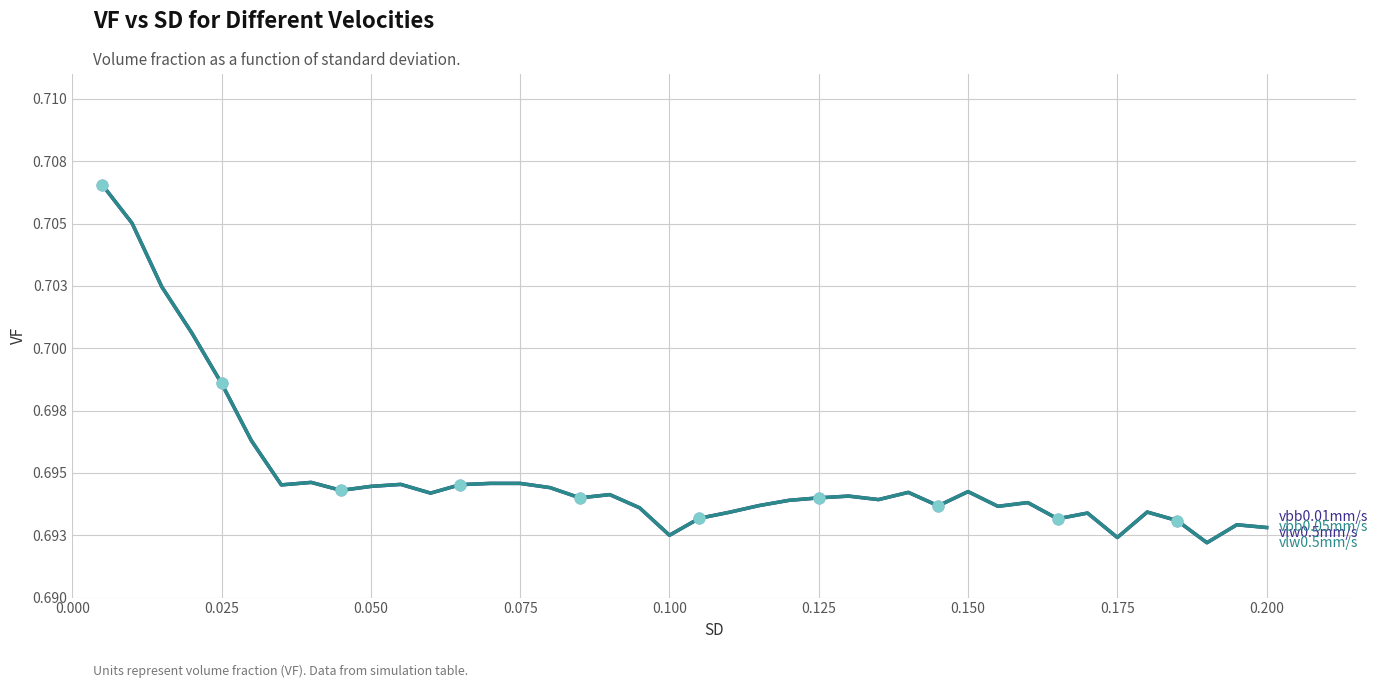

Is this an area chart (filled region under the line)?

No